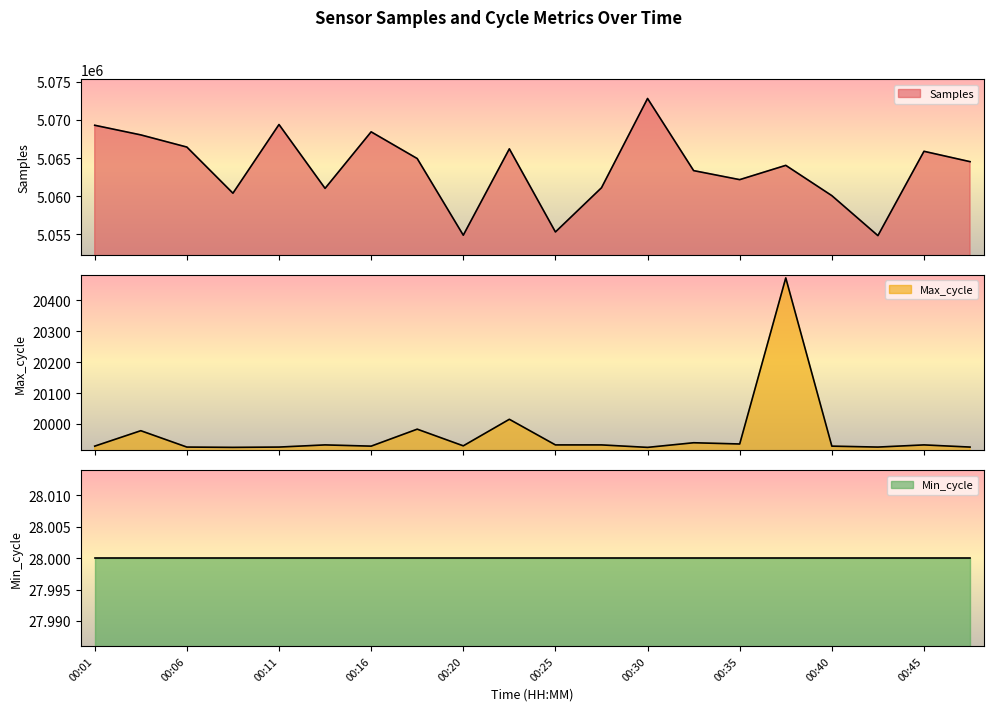

At which label is Max_cycle closest to 20198?

00:23